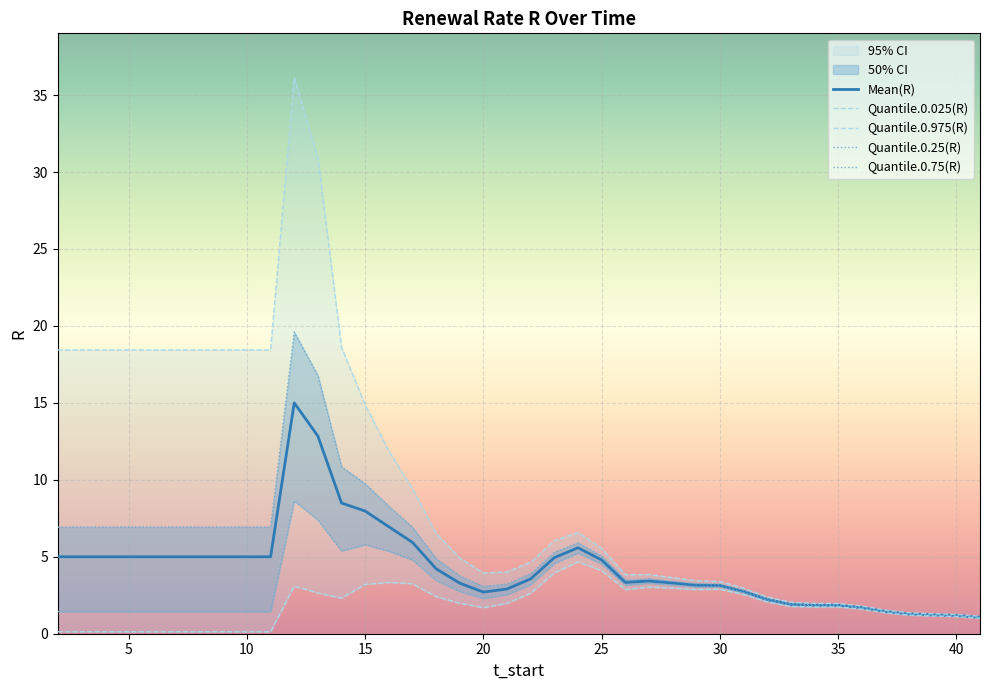

What is the maximum value for Mean(R)?

15.0